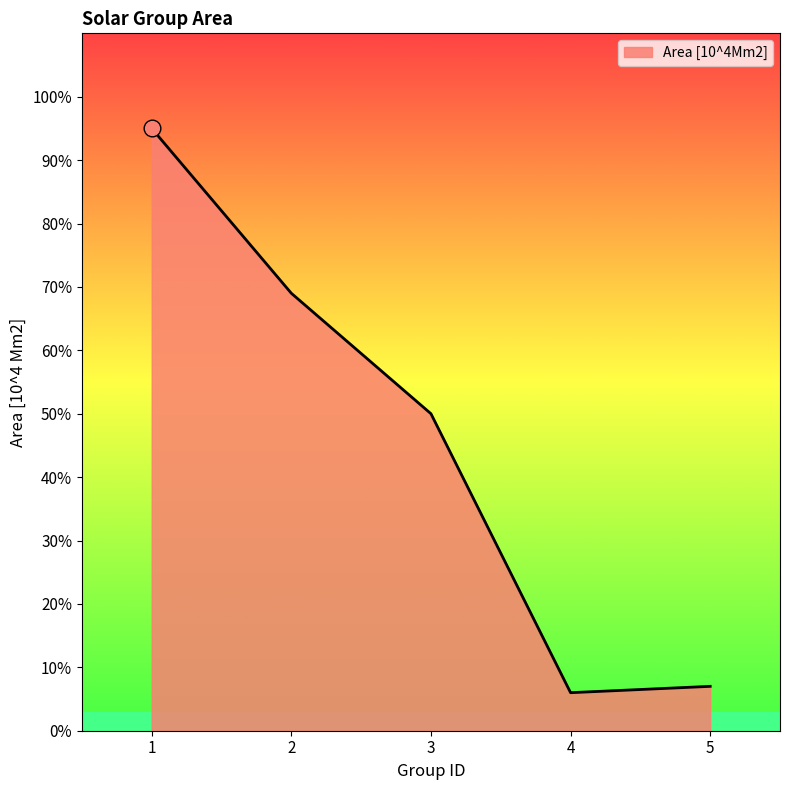

At which label is the value closest to 0?

4